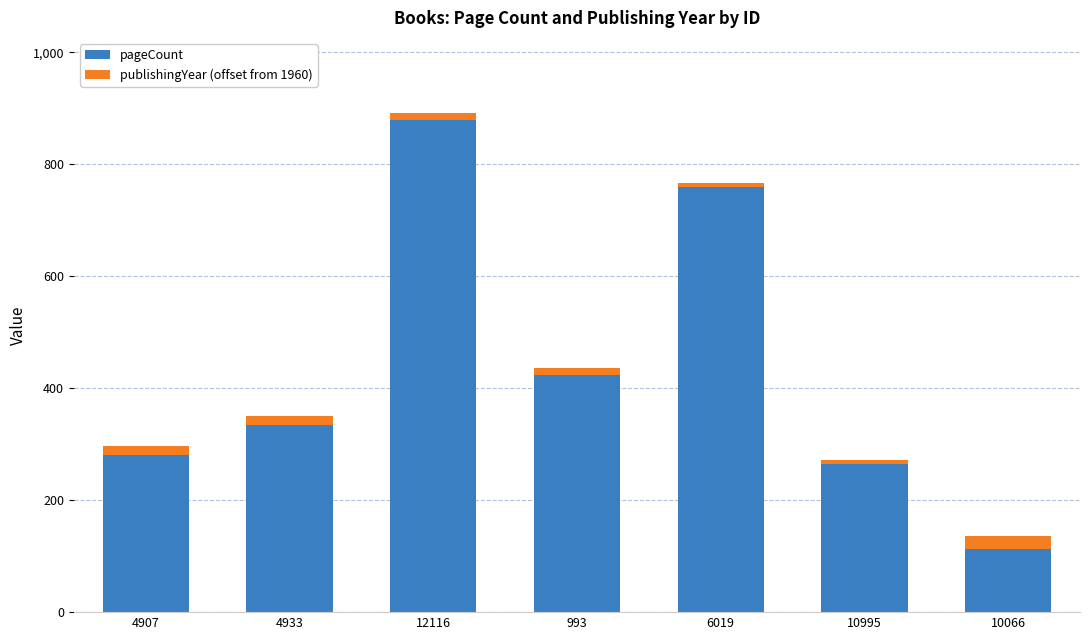

What is the sum of all pageCount values?

3054